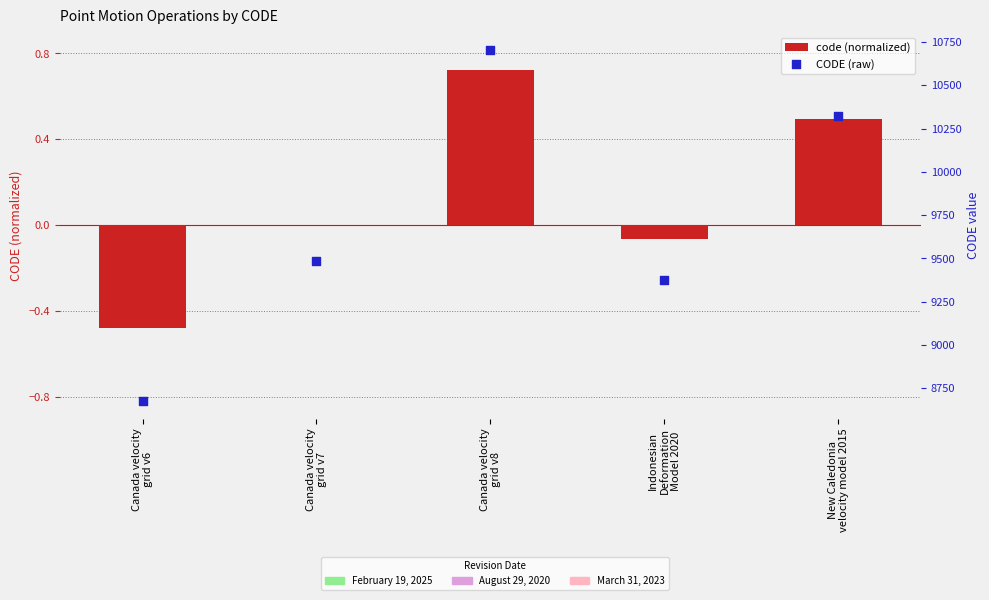

What are all the series names shown in the legend?

code (normalized), CODE (raw)